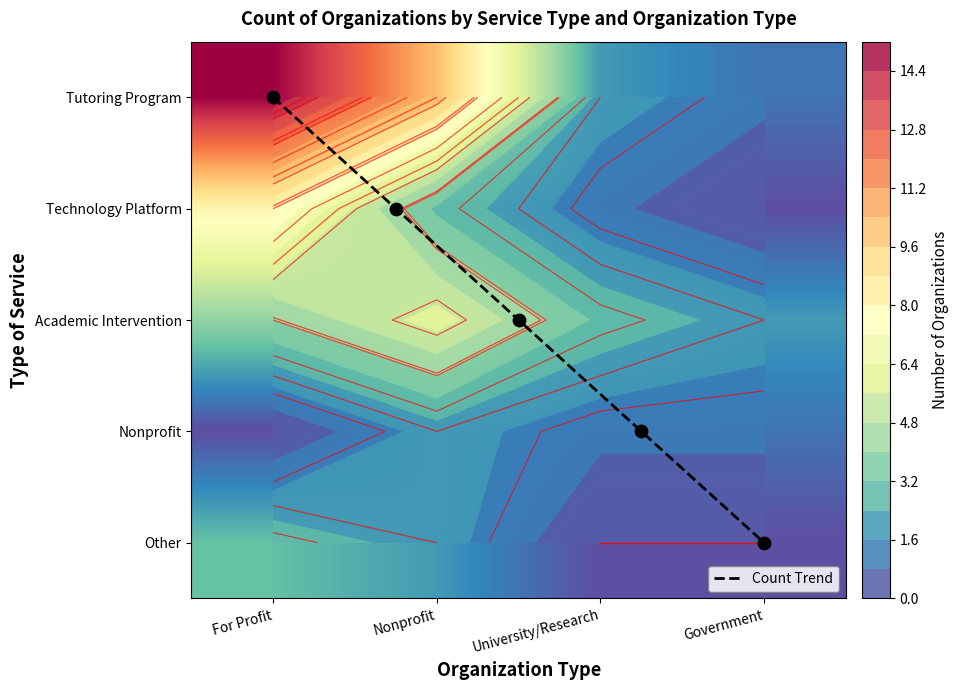

Reading left to right, transcribe all the data shown in this chart.

For Profit: Tutoring Program=15	Technology Platform=8	Academic Intervention=4	Nonprofit=0	Other=3
Nonprofit: Tutoring Program=10	Technology Platform=3	Academic Intervention=6	Nonprofit=2	Other=2
University/Research: Tutoring Program=2	Technology Platform=1	Academic Intervention=3	Nonprofit=1	Other=0
Government: Tutoring Program=1	Technology Platform=0	Academic Intervention=2	Nonprofit=1	Other=0